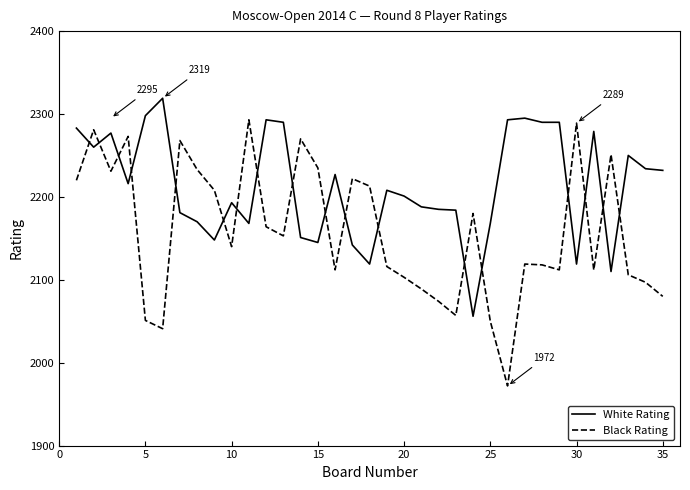

List the series in order of their overall mean, highest first.

White Rating, Black Rating